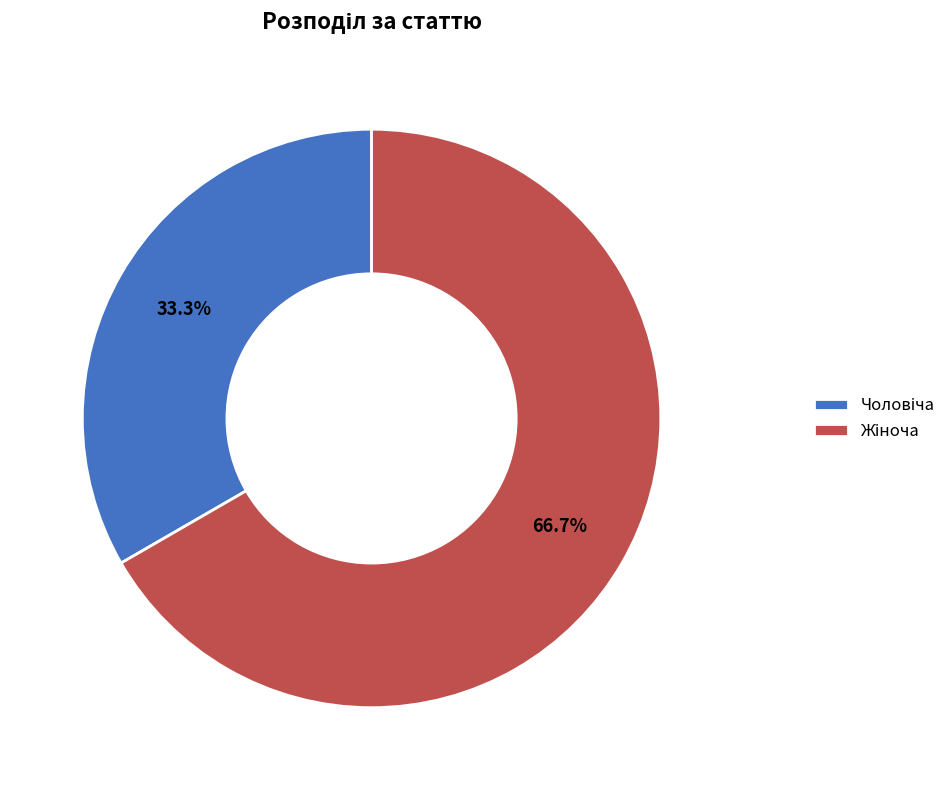

Is there any slice that represents more than half of the pie?

Yes